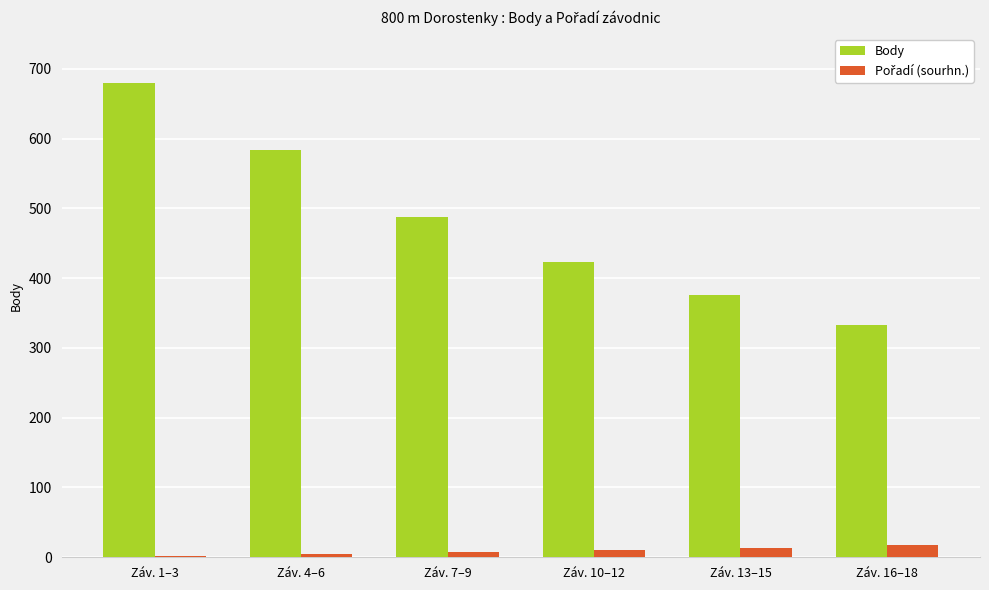

What is the highest value of the Body series?

679.7